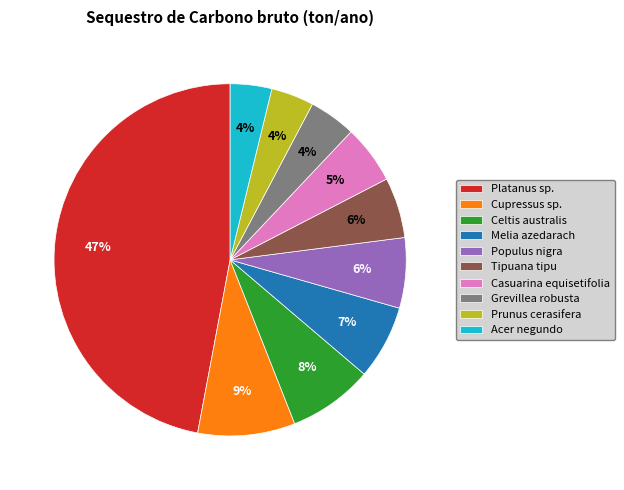

To the nearest percent, what percentage of the pie is Platanus sp.?

47%